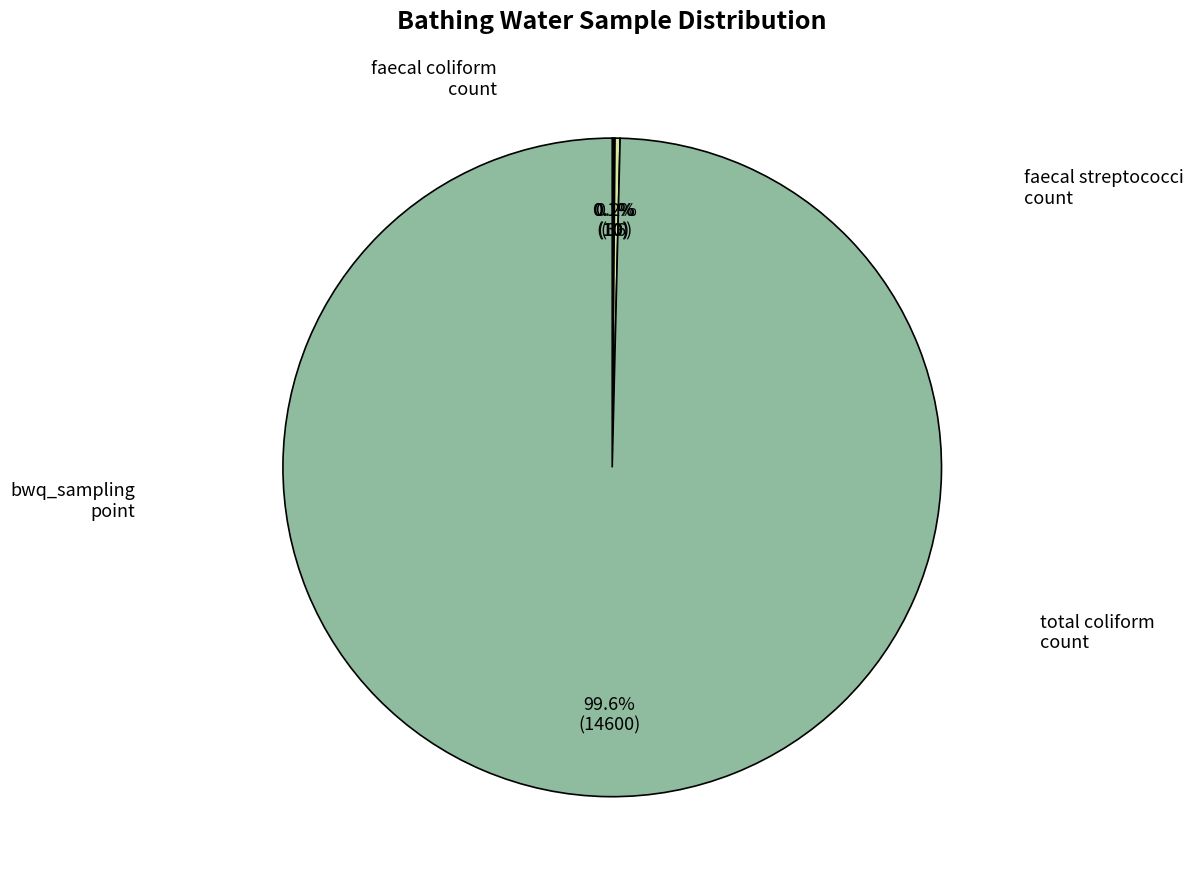

Count the number of slices in the pie.

4